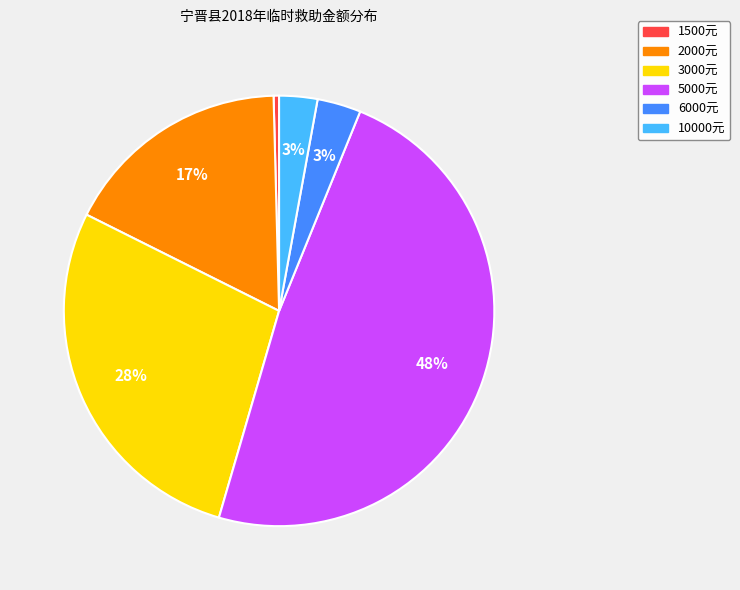

Between 2000元 and 6000元, which is larger?

2000元